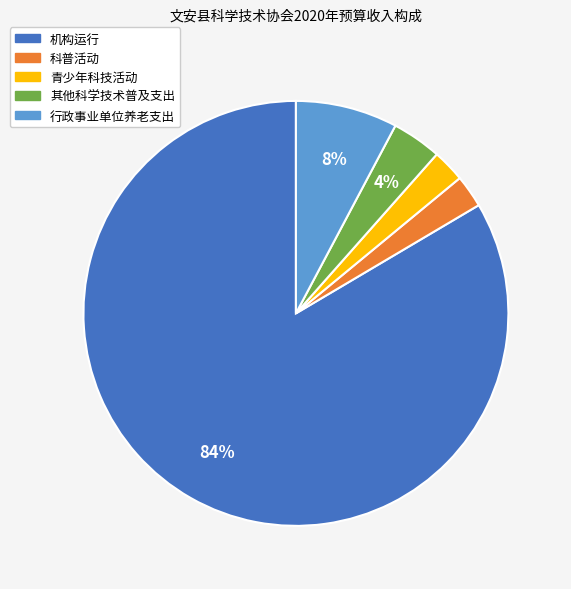

How many segments does this pie chart have?

5